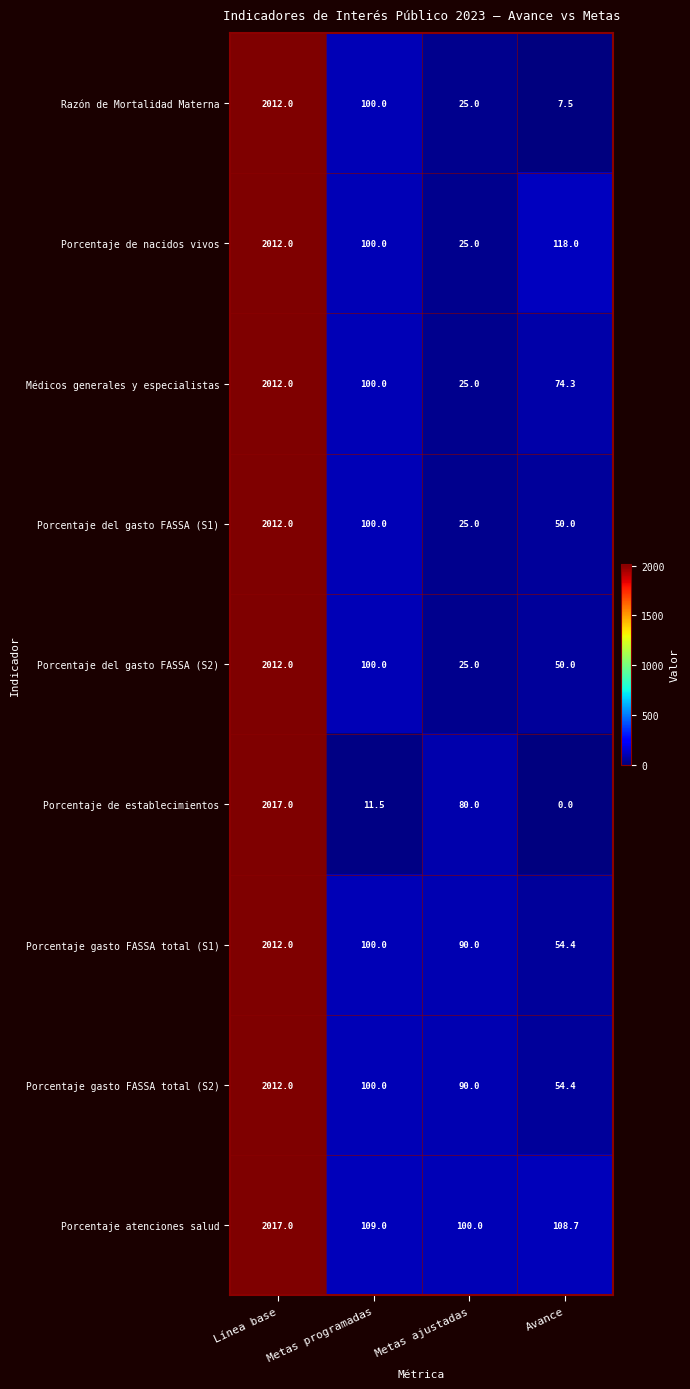

How many distinct data groups are displayed?

9